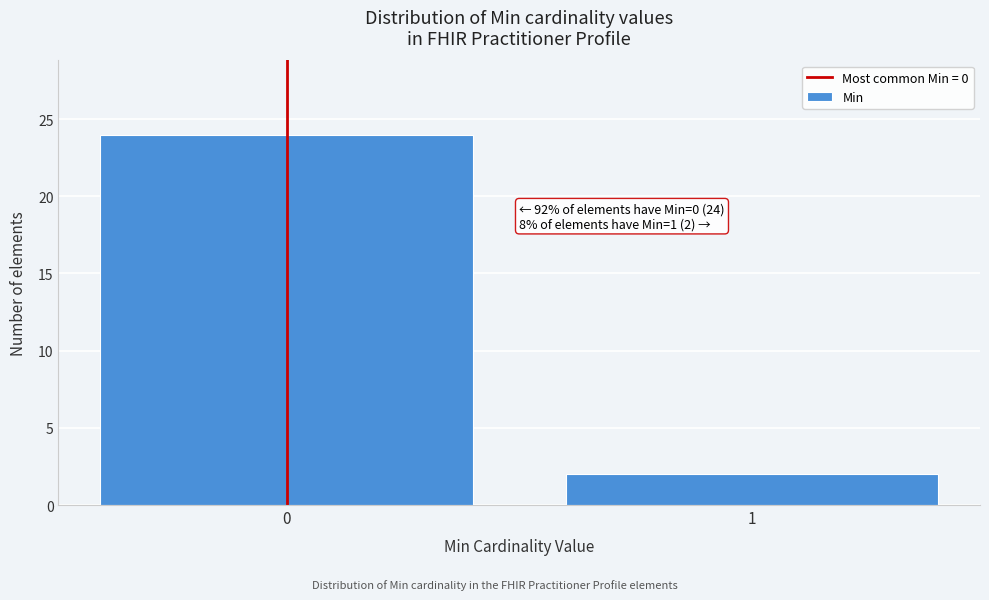

Reading left to right, extract all data points from this chart.

0=24	1=2